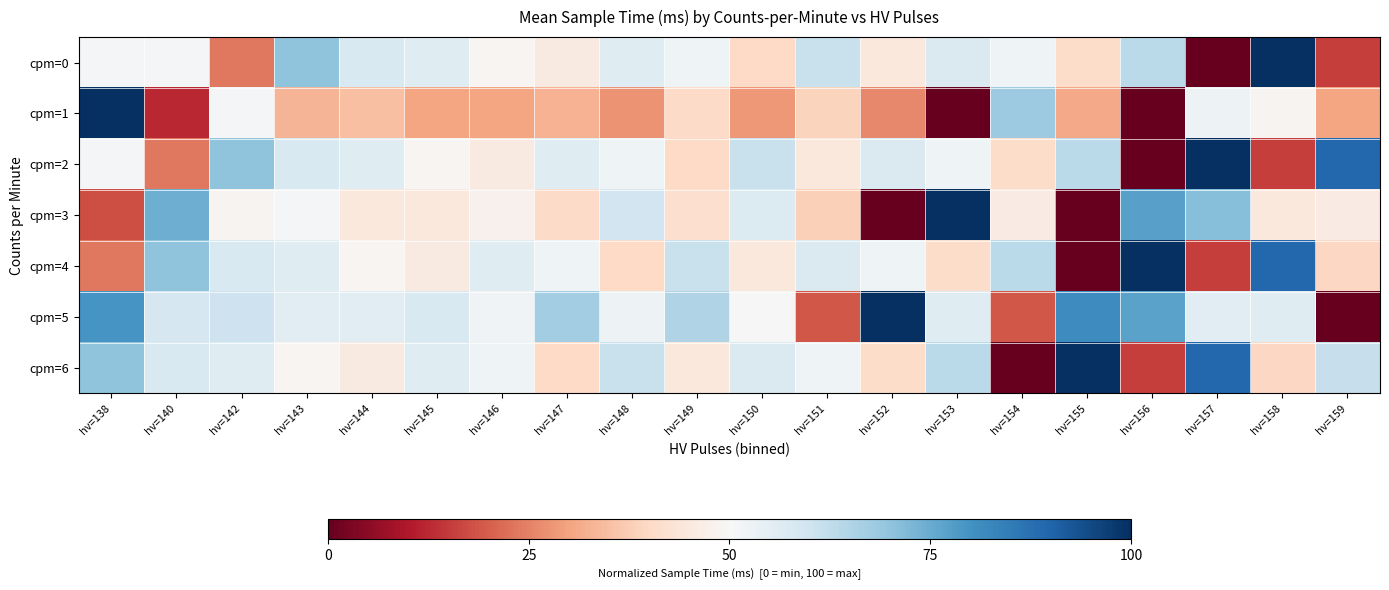

At which category does the chart reach its minimum across all series?

hv=157